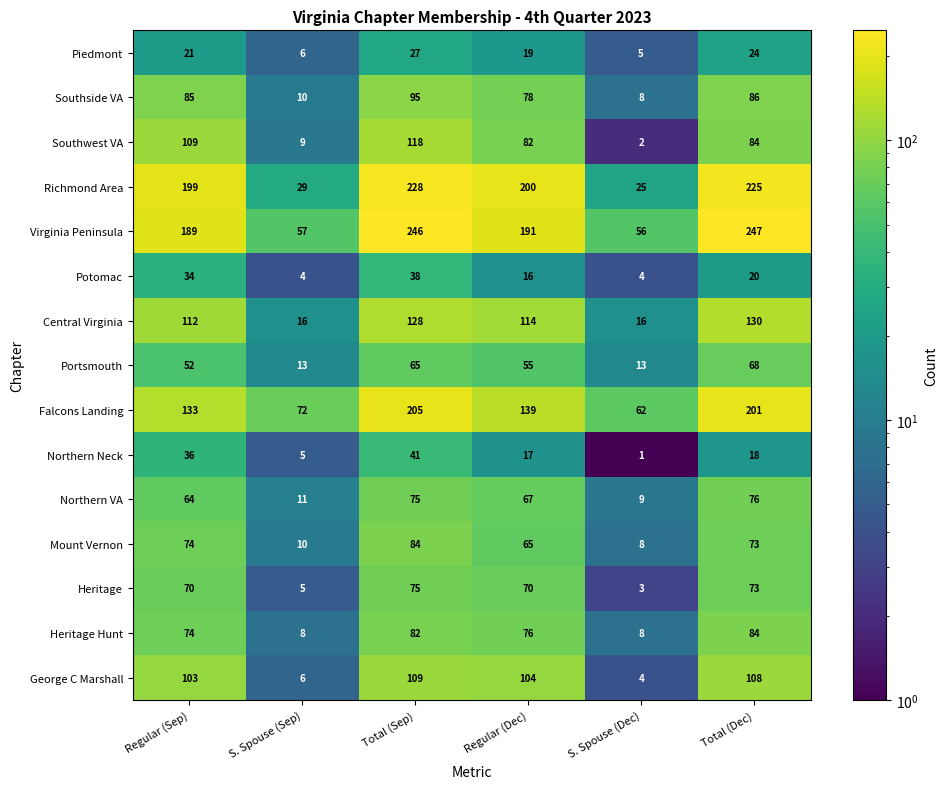

What is the difference between the Southwest VA values at Total (Dec) and Regular (Sep)?

25